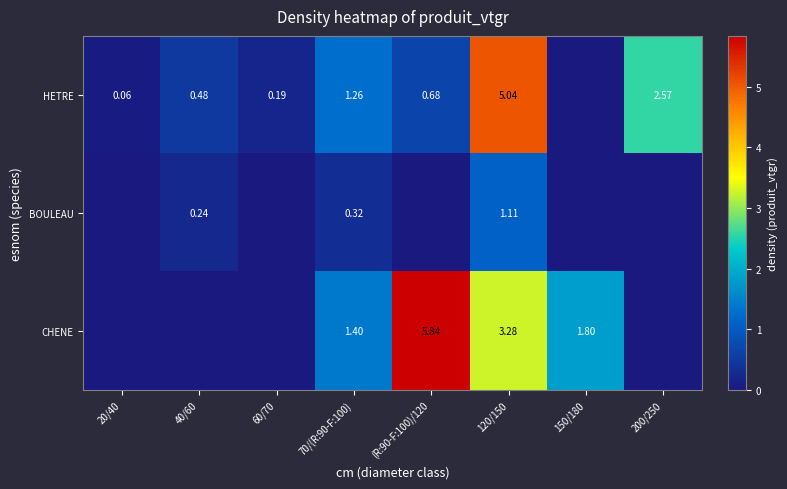

At 120/150, list the series in order from smallest to largest.

BOULEAU, CHENE, HETRE